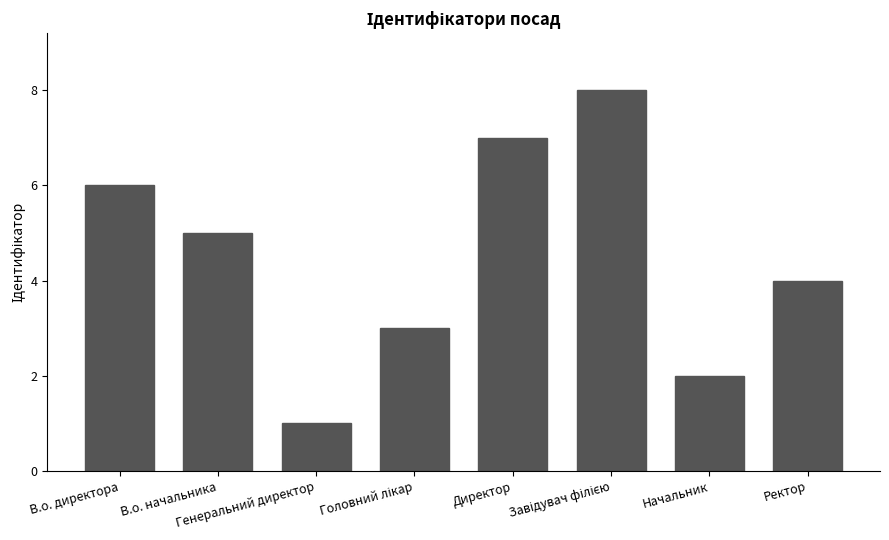

What position from the right is Начальник?

2